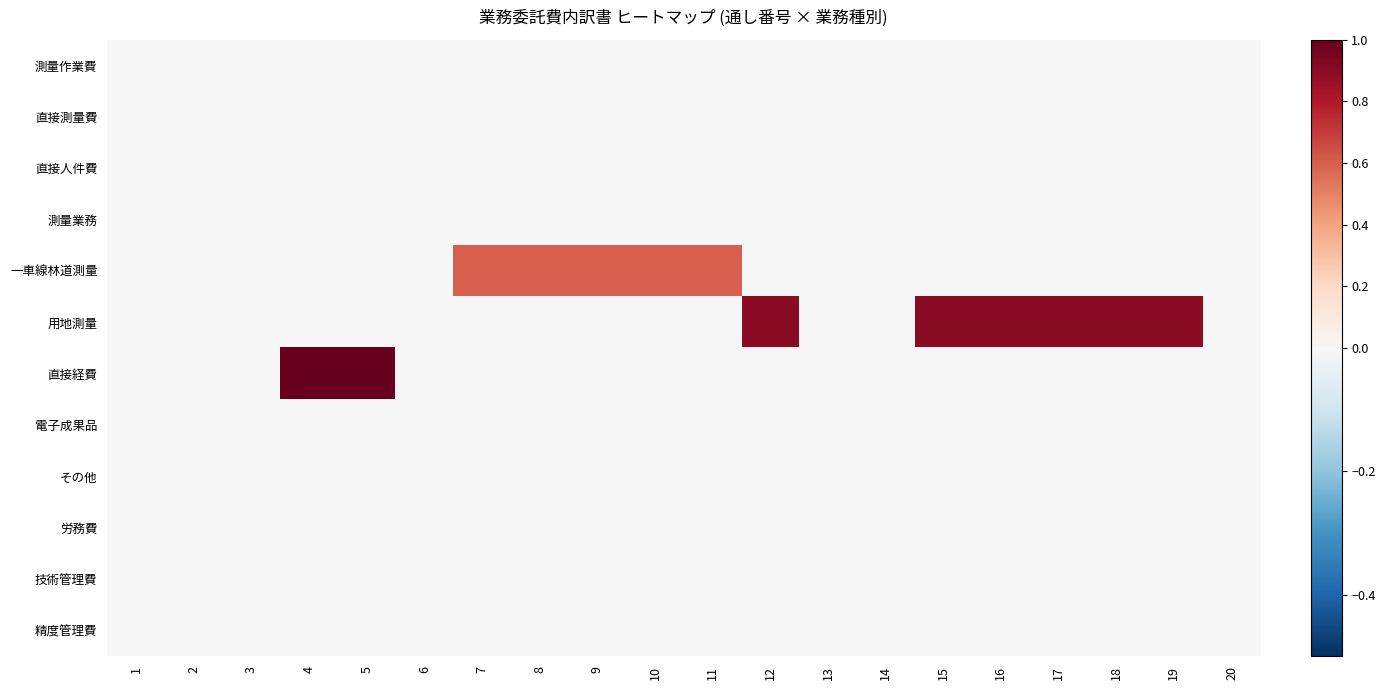

What is the total value across all series at 15?

0.9